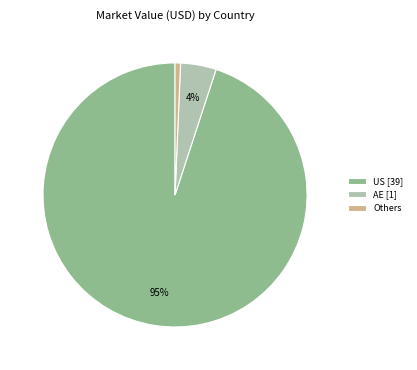

What is the smallest slice in the pie chart?

Others